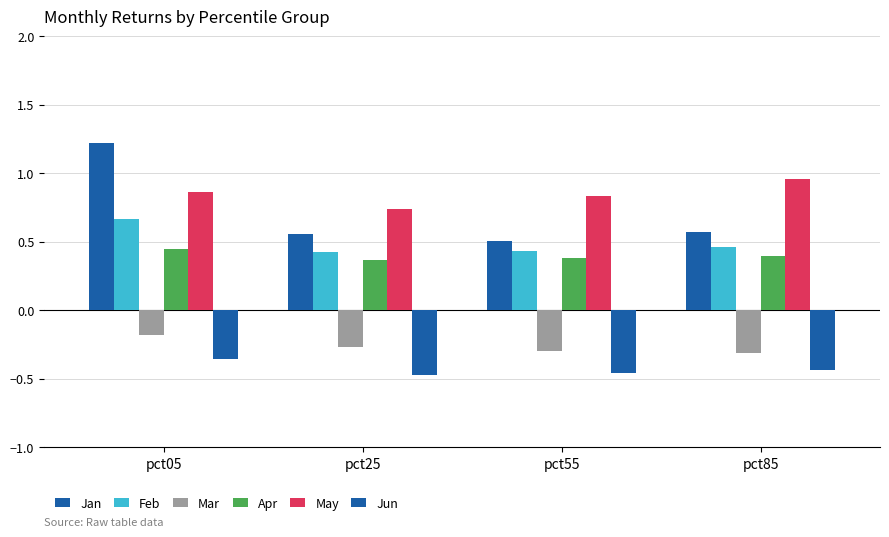

How many bars are there in total?

24